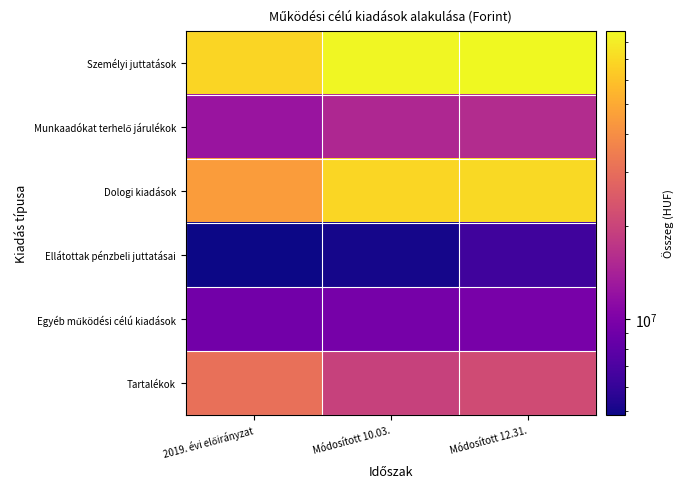

What is the maximum value shown in the chart?

86817887